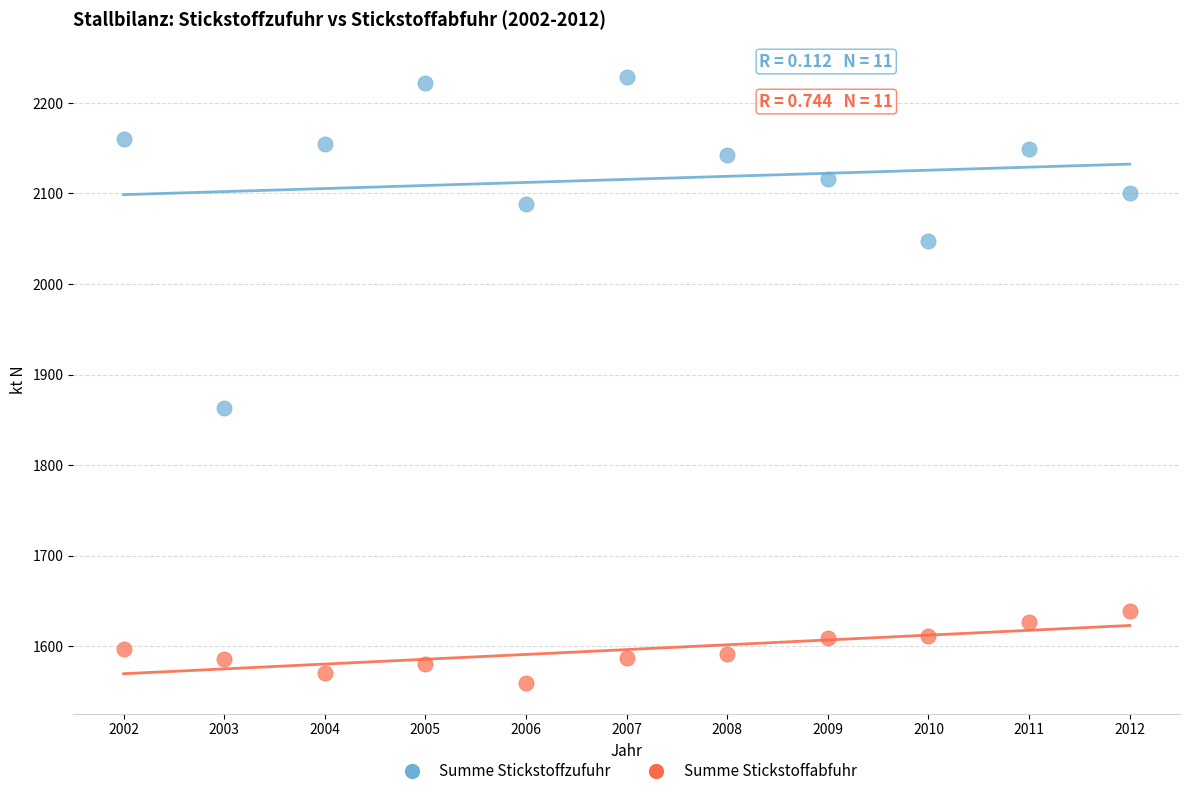

What are all the series names shown in the legend?

Summe Stickstoffzufuhr, Summe Stickstoffabfuhr